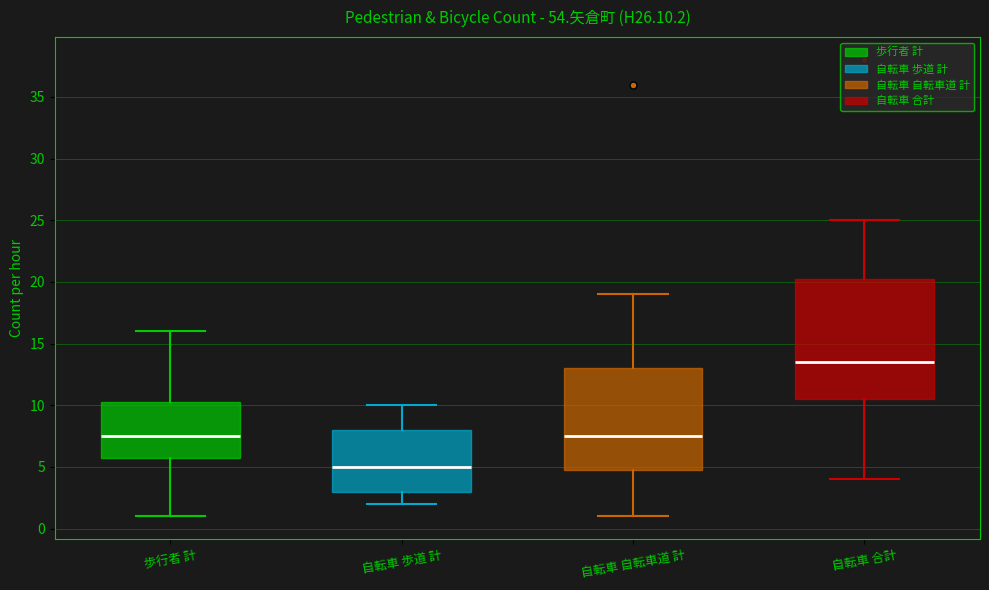

Where does the upper whisker of the box for 自転車 歩道 計 end on the y-axis? The values are not printed on the chart, so give them approximately, as read against the axis.

10.0